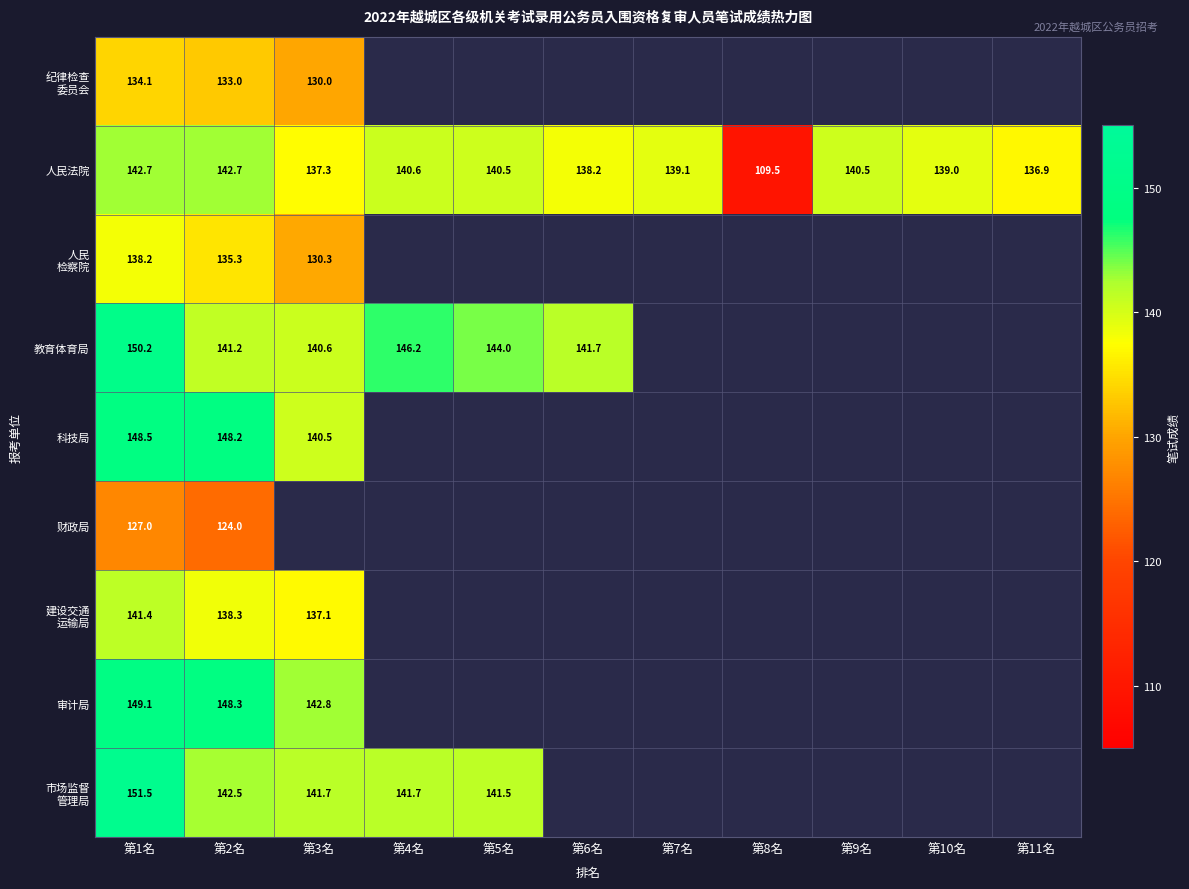

The value of 人民法院 at 第4名 is 249.6. True or false?

False